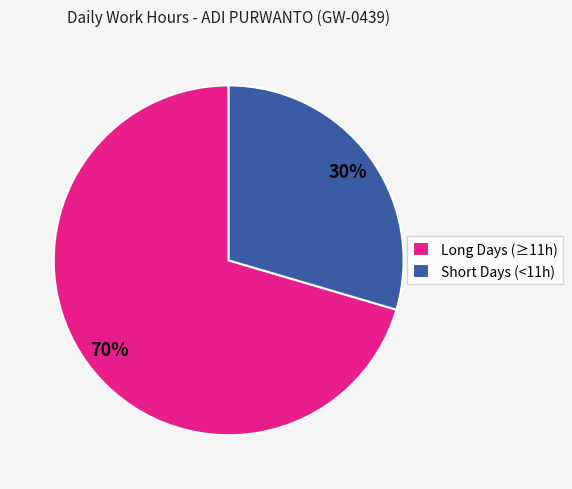

To the nearest percent, what is the average slice percentage?

50%